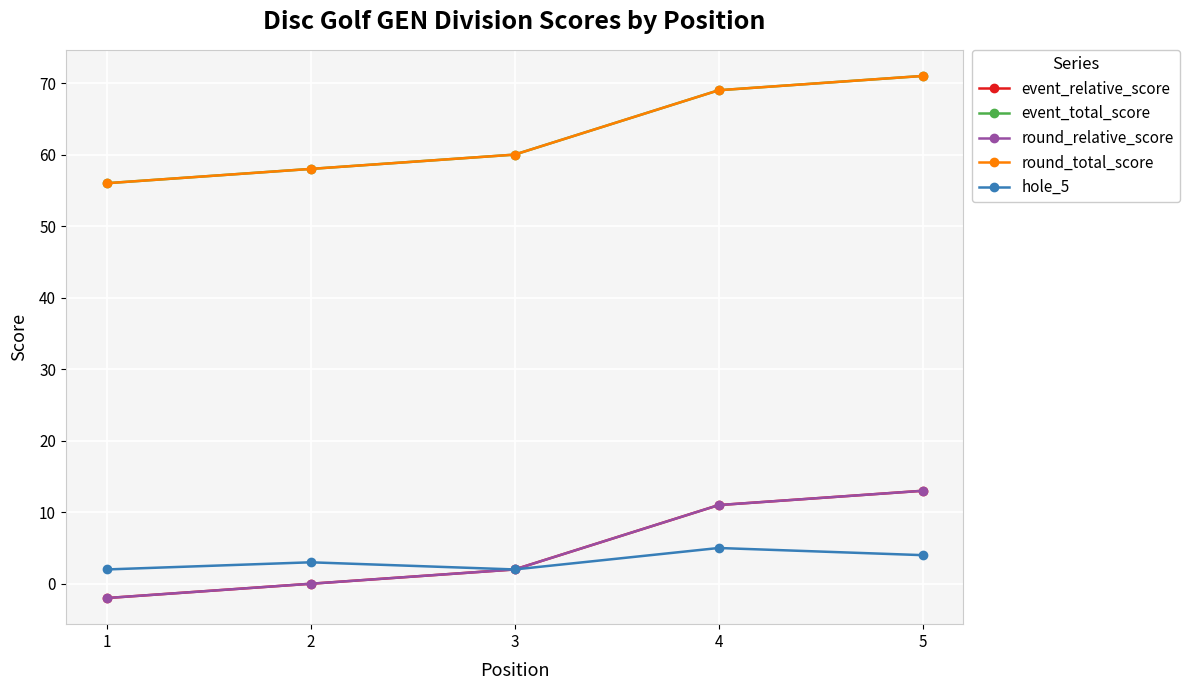

Reading right to left, list all the values displayed in this chart.

event_relative_score: 5=13	4=11	3=2	2=0	1=-2
event_total_score: 5=71	4=69	3=60	2=58	1=56
round_relative_score: 5=13	4=11	3=2	2=0	1=-2
round_total_score: 5=71	4=69	3=60	2=58	1=56
hole_5: 5=4	4=5	3=2	2=3	1=2